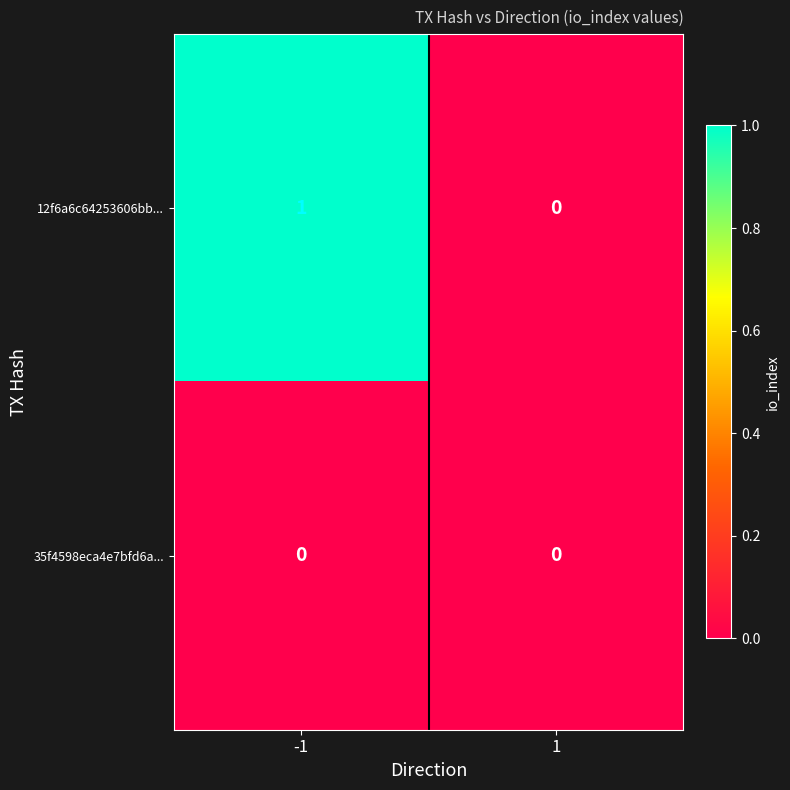

Which series changed the most between -1 and 1?

12f6a6c64253606bb...